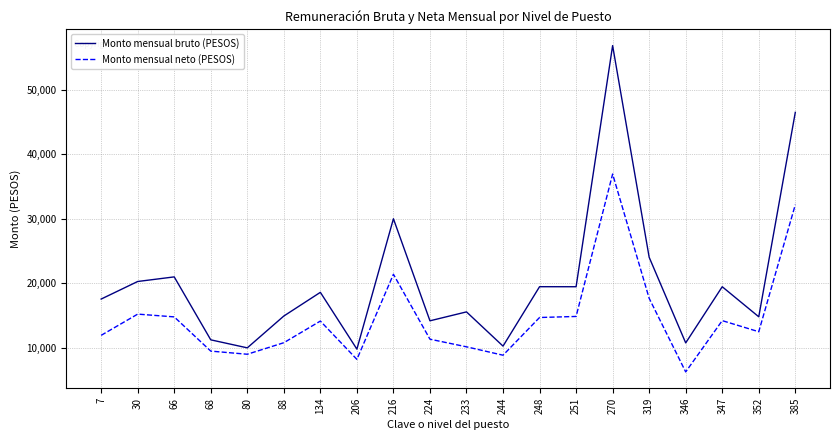

What is the difference between the highest and lowest values at 7?

5628.0